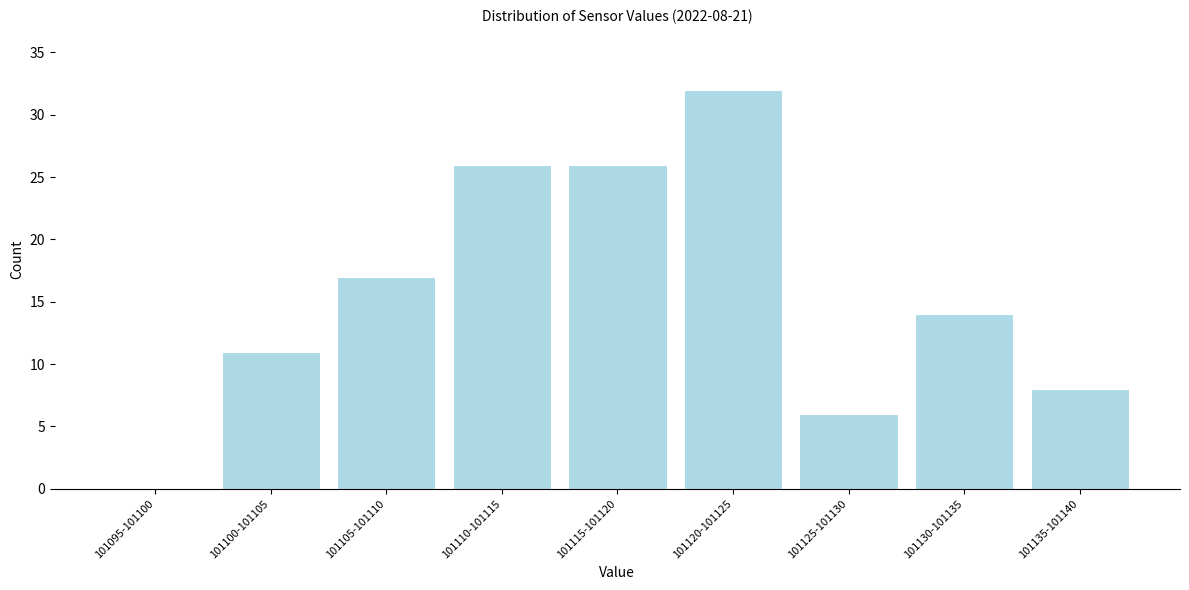

Reading left to right, list all the values displayed in this chart.

101095-101100=0	101100-101105=11	101105-101110=17	101110-101115=26	101115-101120=26	101120-101125=32	101125-101130=6	101130-101135=14	101135-101140=8